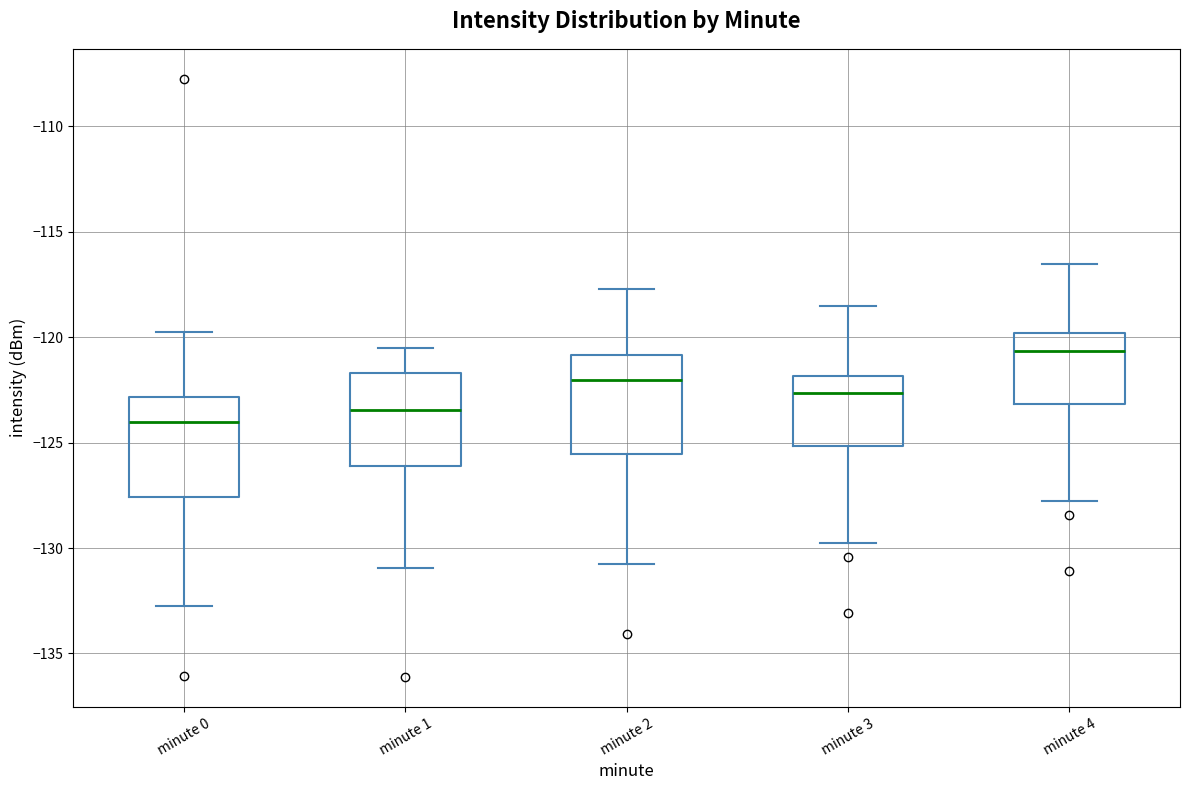

Which box's median line is the highest?

minute 4